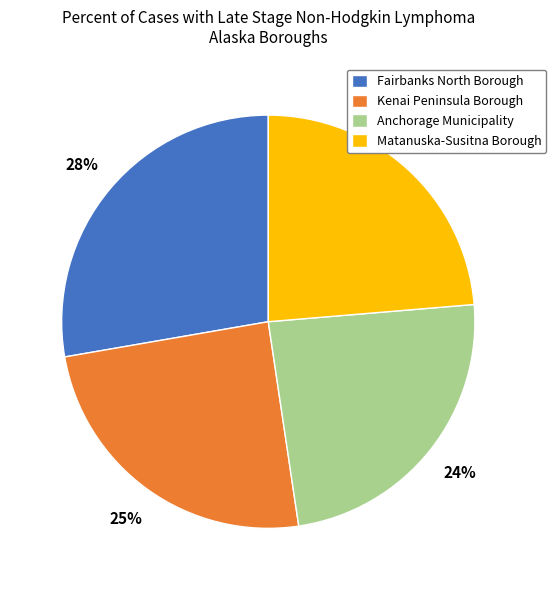

Approximately how many times larger is the value at Matanuska-Susitna Borough compared to Fairbanks North Borough?

0.9